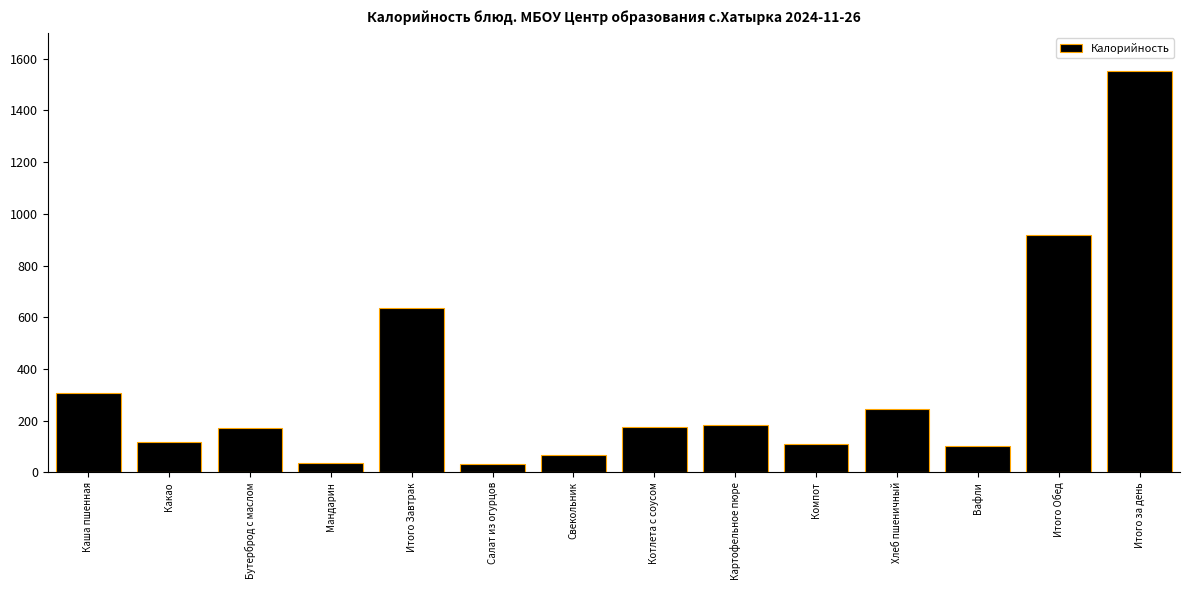

What is the value of the 5th bar from the left?

635